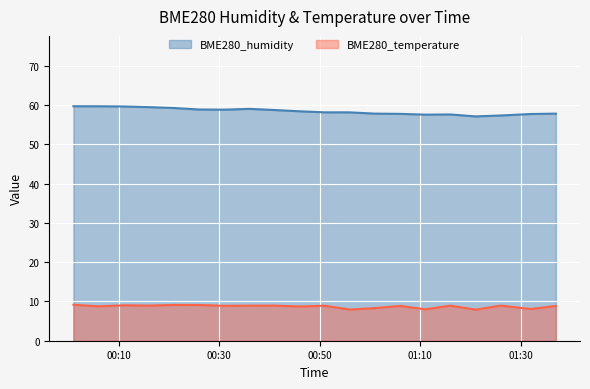

At how many categories does at least one series exceed 24?

20